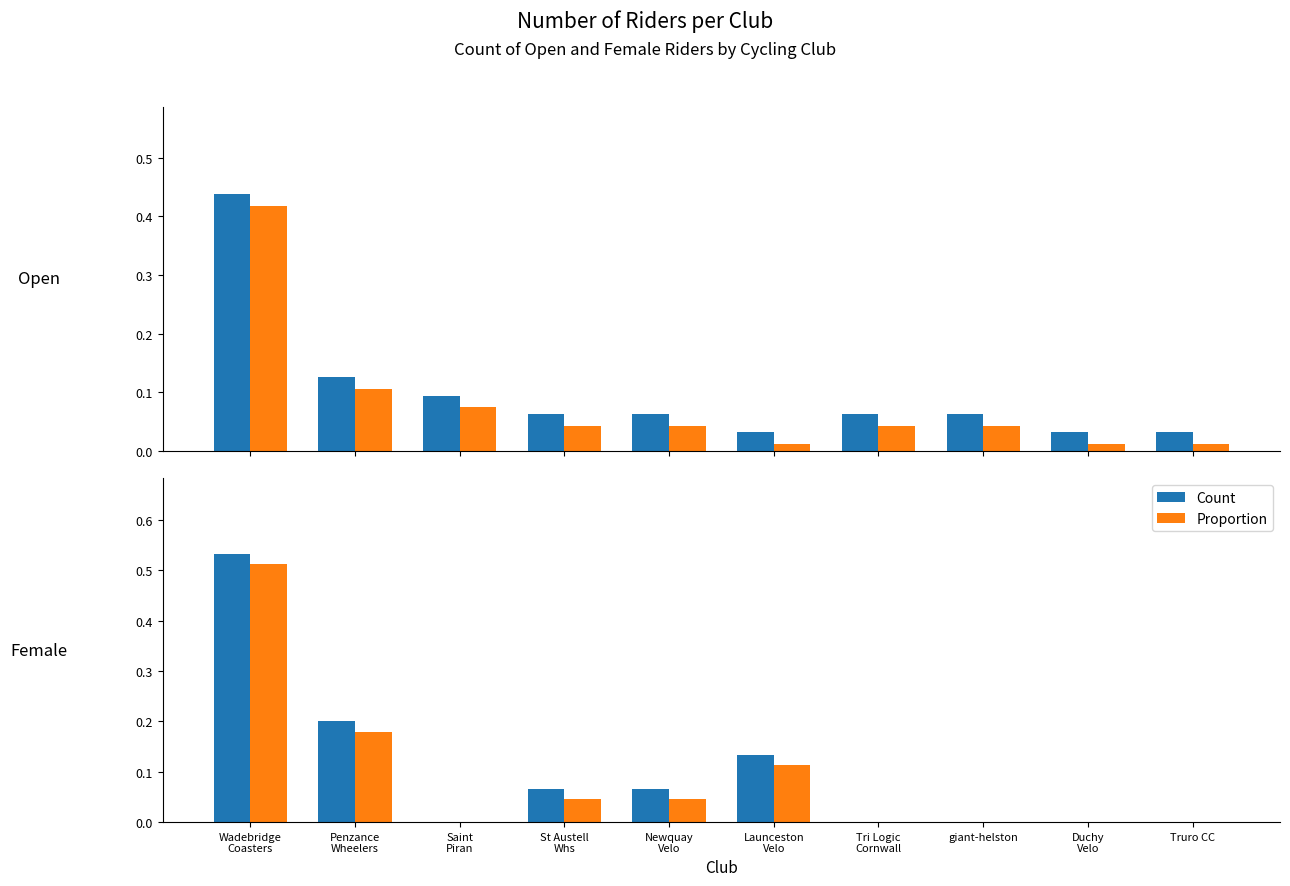

What is the maximum value for Proportion?

0.5